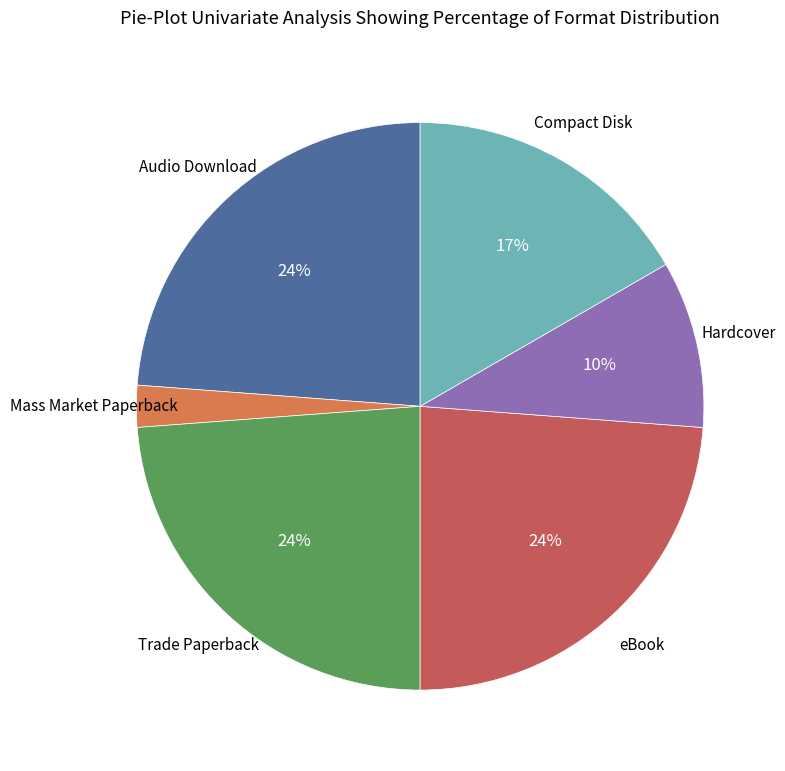

Is there any slice that represents more than half of the pie?

No